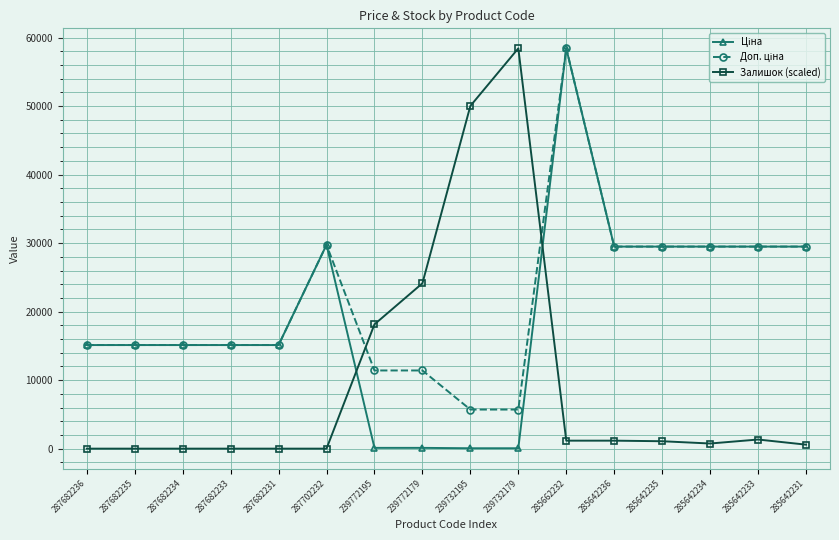

What is the difference between the highest and lowest values at 285662232?

57261.3